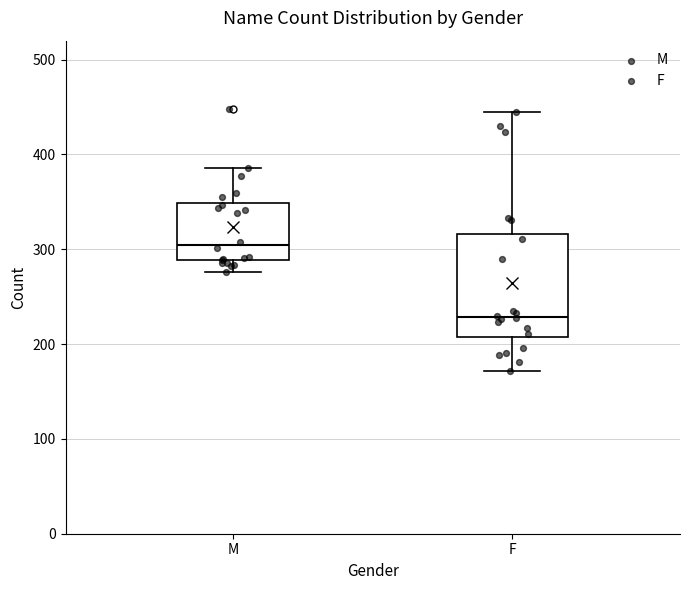

Which box's median line is the highest?

M